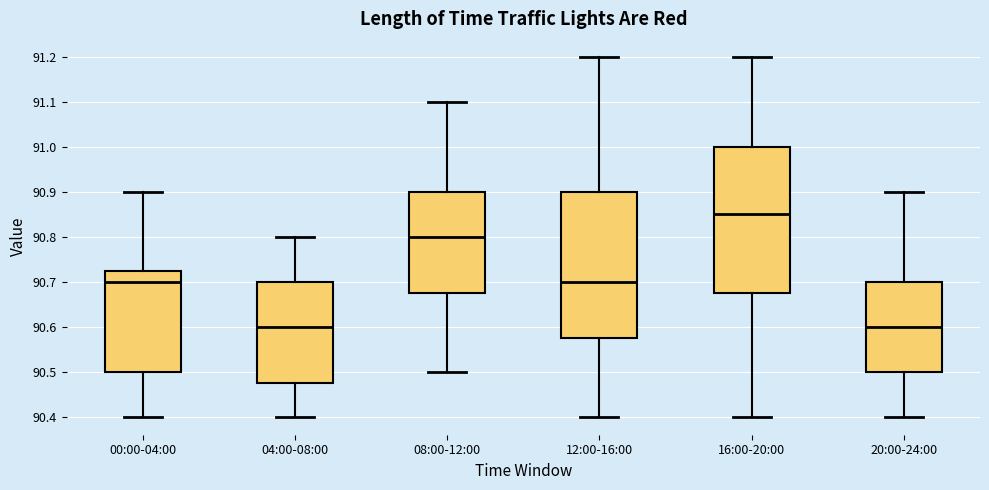

Reading left to right, transcribe this box plot: for each box, give where its median line is, the range the box spans, and where its two whiskers end, as read against the y-axis. The values are not printed on the chart, so give them approximately, as read against the axis.

00:00-04:00: median 90.70, box 90.50 to 90.73, whiskers 90.40 to 90.90
04:00-08:00: median 90.60, box 90.48 to 90.70, whiskers 90.40 to 90.80
08:00-12:00: median 90.80, box 90.68 to 90.90, whiskers 90.50 to 91.10
12:00-16:00: median 90.70, box 90.58 to 90.90, whiskers 90.40 to 91.20
16:00-20:00: median 90.85, box 90.68 to 91.00, whiskers 90.40 to 91.20
20:00-24:00: median 90.60, box 90.50 to 90.70, whiskers 90.40 to 90.90